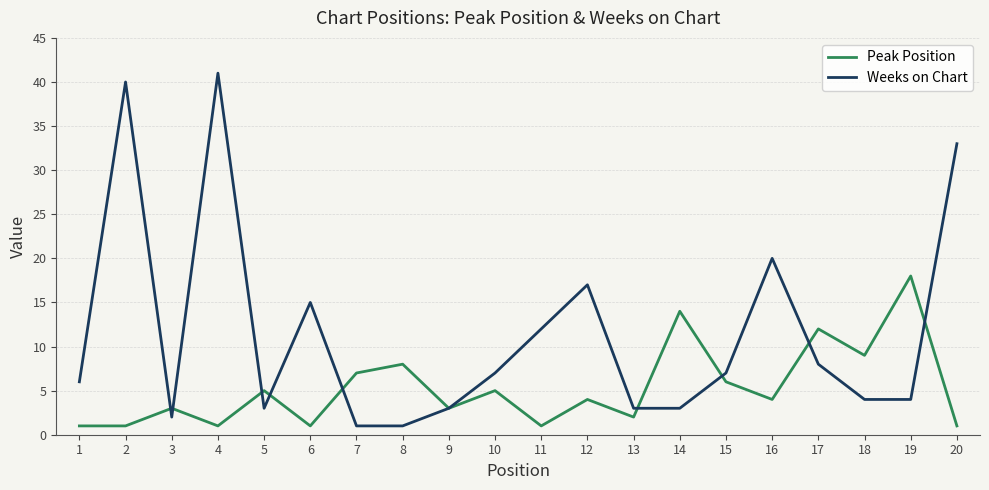

What is the maximum value for Weeks on Chart?

41